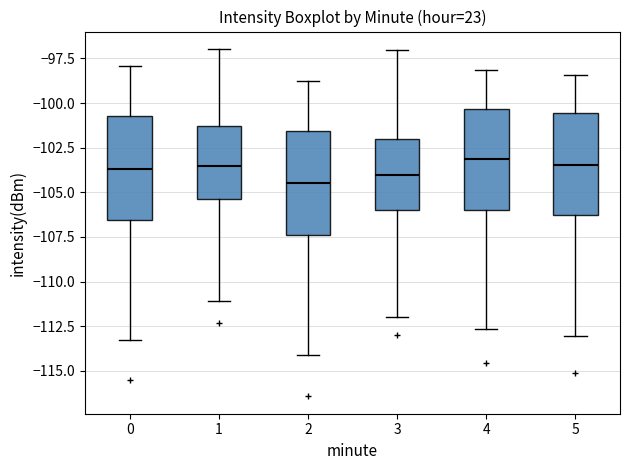

Reading left to right, transcribe this box plot: for each box, give where its median line is, the range the box spans, and where its two whiskers end, as read against the y-axis. The values are not printed on the chart, so give them approximately, as read against the axis.

0: median -103.5, box -106.5 to -101.0, whiskers -113.5 to -98.0
1: median -103.5, box -105.5 to -101.5, whiskers -111.0 to -97.0
2: median -104.5, box -107.5 to -101.5, whiskers -114.0 to -99.0
3: median -104.0, box -106.0 to -102.0, whiskers -112.0 to -97.0
4: median -103.0, box -106.0 to -100.5, whiskers -112.5 to -98.0
5: median -103.5, box -106.5 to -100.5, whiskers -113.0 to -98.5